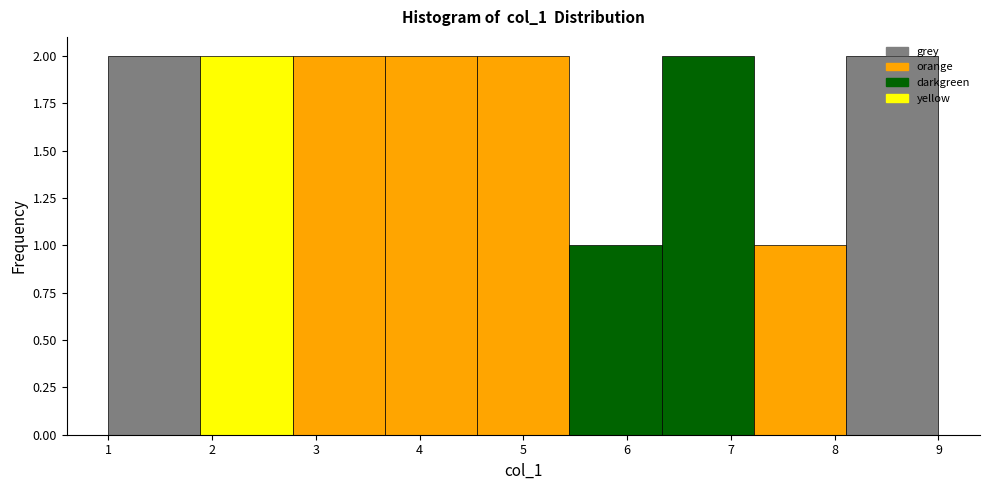

What is the height of the bar covering 1.9 to 2.8 on the x-axis? Neither the bar edges nor the heights are printed on the chart, so give them approximately, as read against the axes.

2